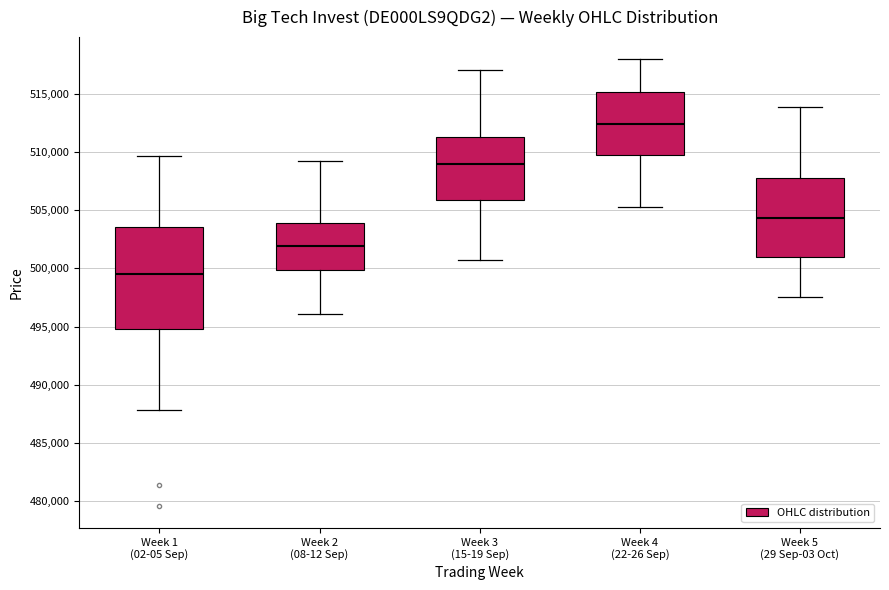

Which box is the tallest, from its lower edge to its upper edge?

Week 1 (02-05 Sep)